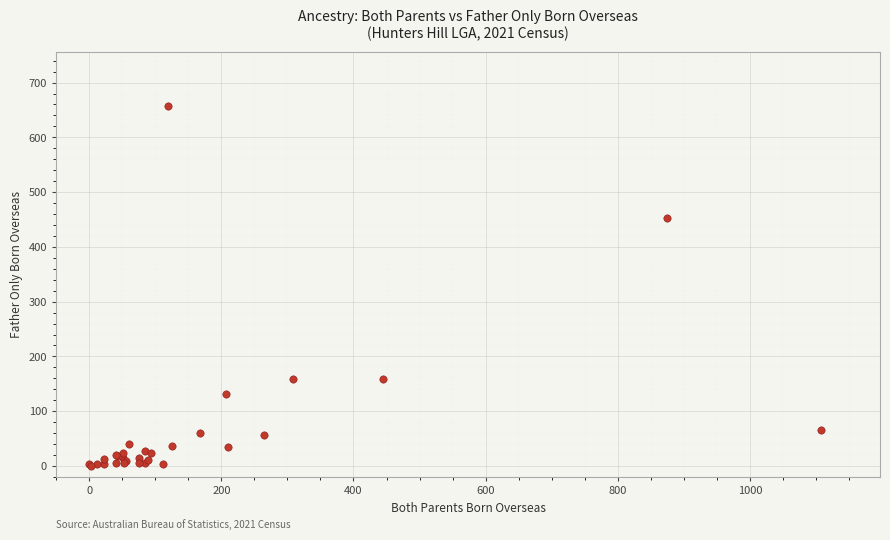

What Y value in the scatter plot is closest to 329?

452